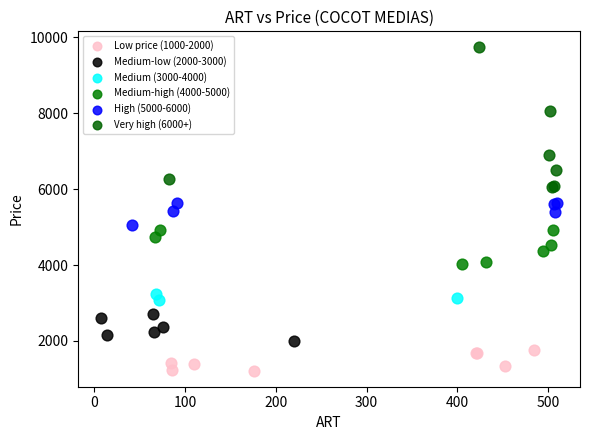

Which series contains the highest Y value?

Very high (6000+)